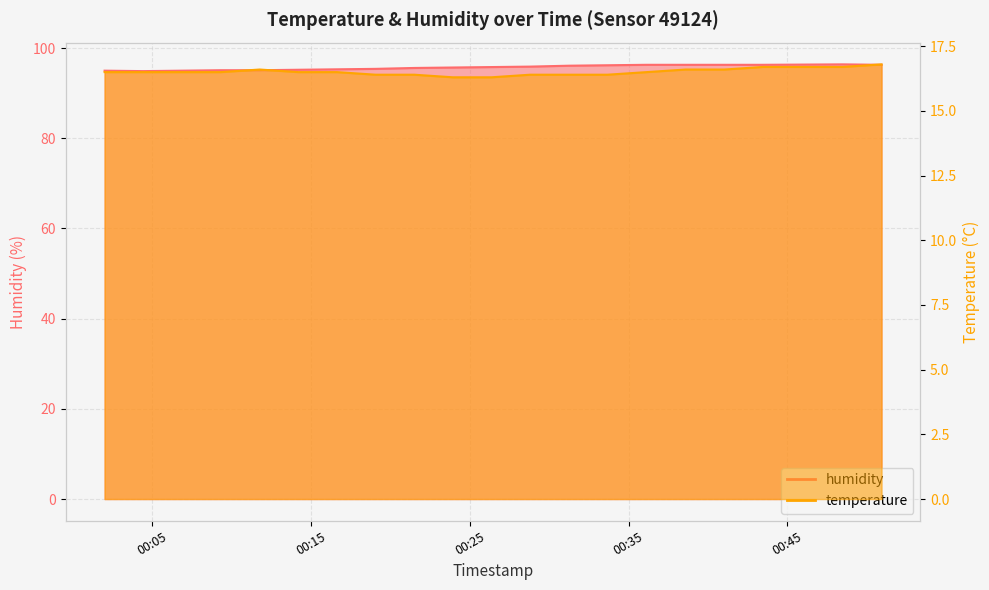

Which series has the largest total across all categories?

humidity